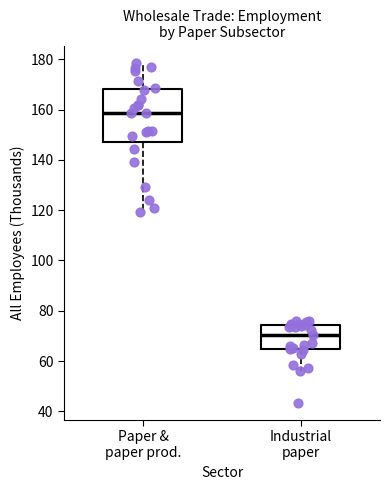

Reading left to right, read every box against the y-axis: the position of its median line, the range the box covers, and the ends of its whiskers. The values are not printed on the chart, so give them approximately, as read against the axis.

Paper & paper prod.: median 158, box 148 to 168, whiskers 120 to 178
Industrial paper: median 70, box 64 to 74, whiskers 56 to 76